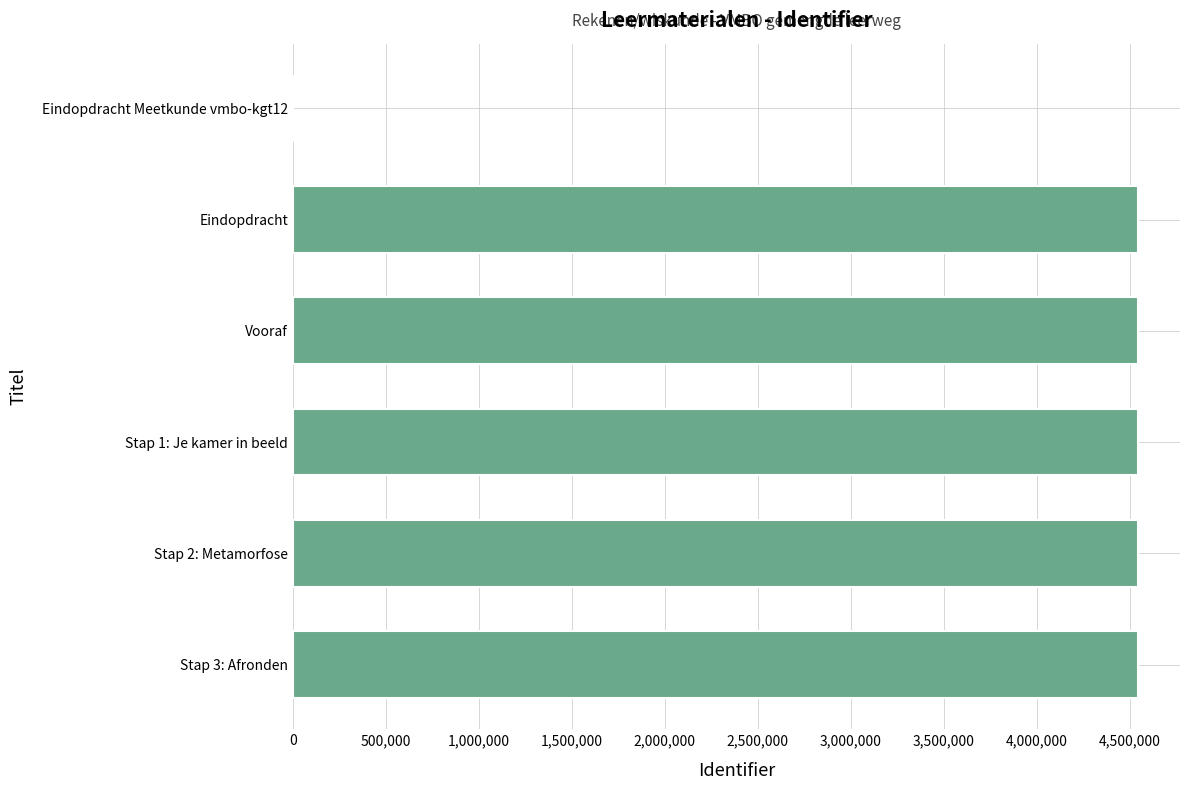

What is the maximum value shown in the chart?

4544349